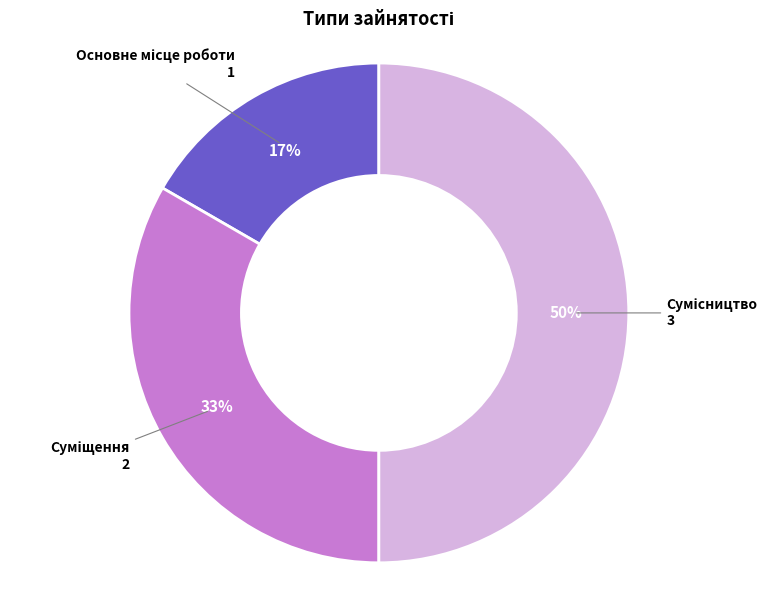

To the nearest percent, what is the difference between the largest and smallest slice percentages?

33%